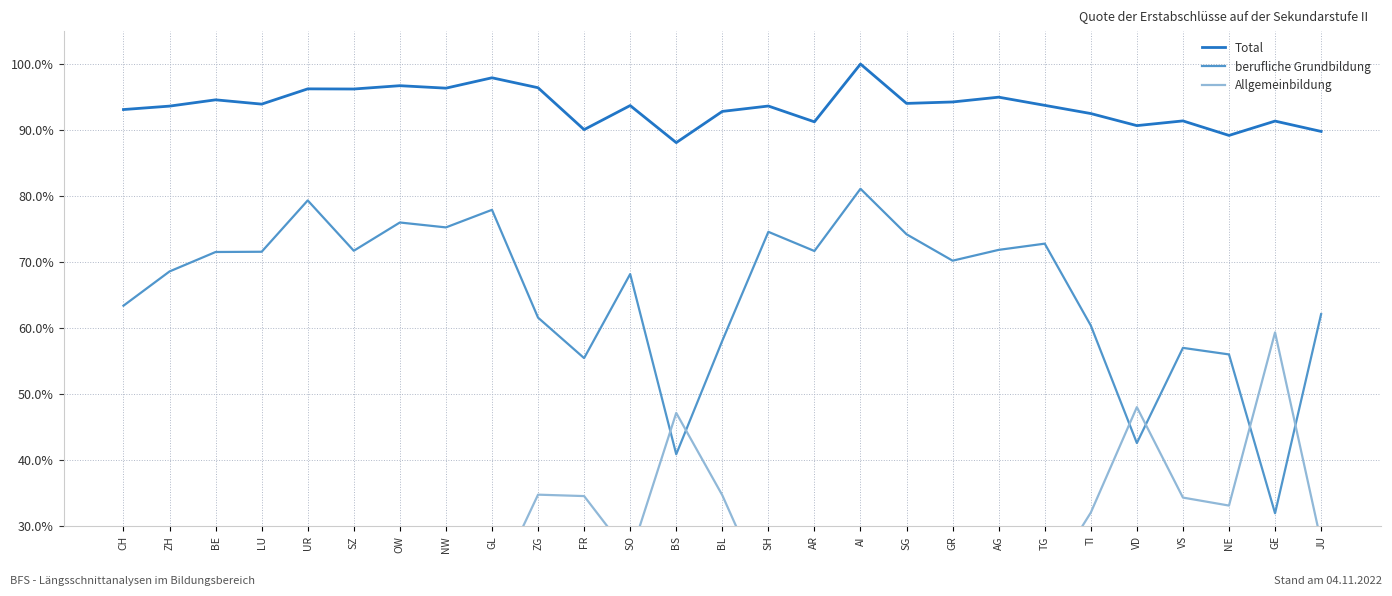

Count the number of categories in the chart.

27